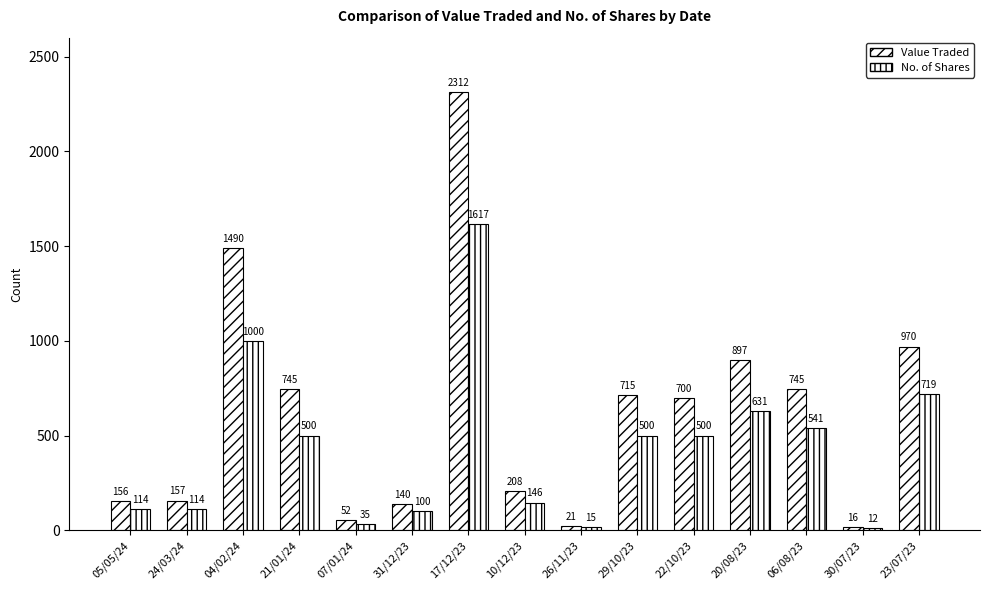

Are the bars grouped side by side (vs. stacked)?

Yes